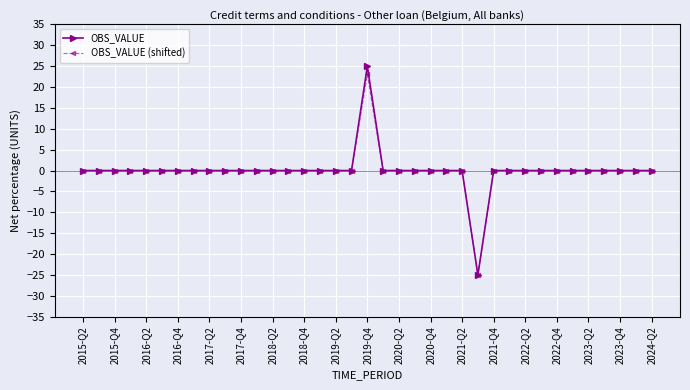

What is the minimum value shown in the chart?

-25